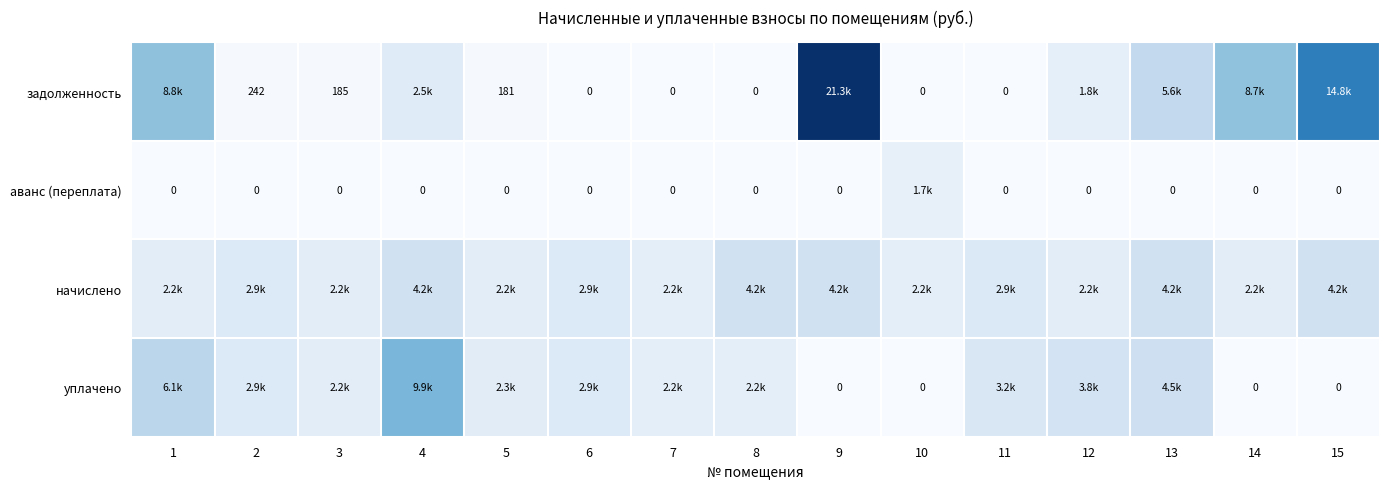

Which series has the widest spread of values?

задолженность